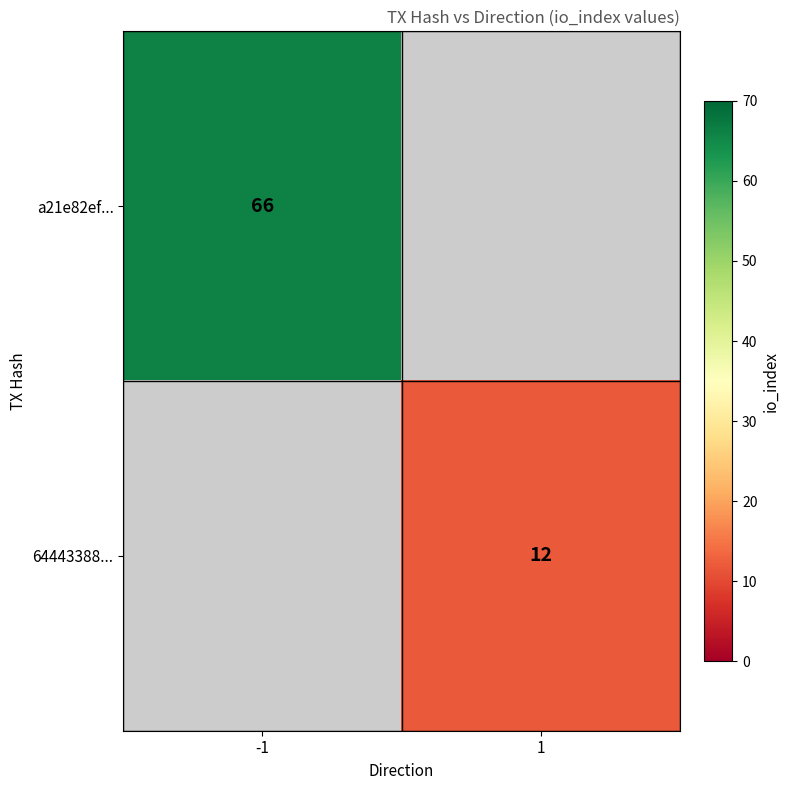

The value of a21e82ef... at -1 is 66. True or false?

True